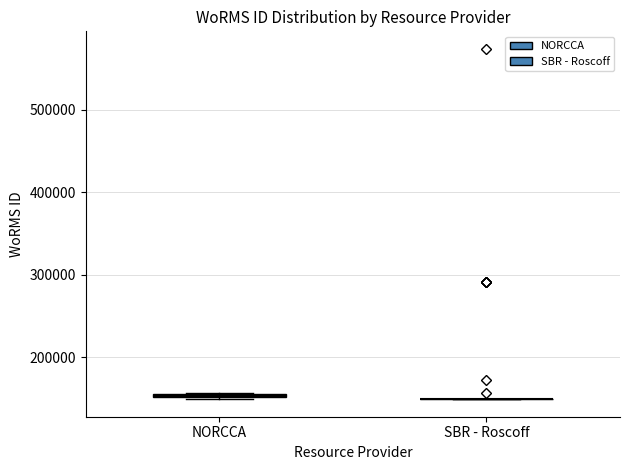

Where is the lower edge of the box for NORCCA on the y-axis? The values are not printed on the chart, so give them approximately, as read against the axis.

150000